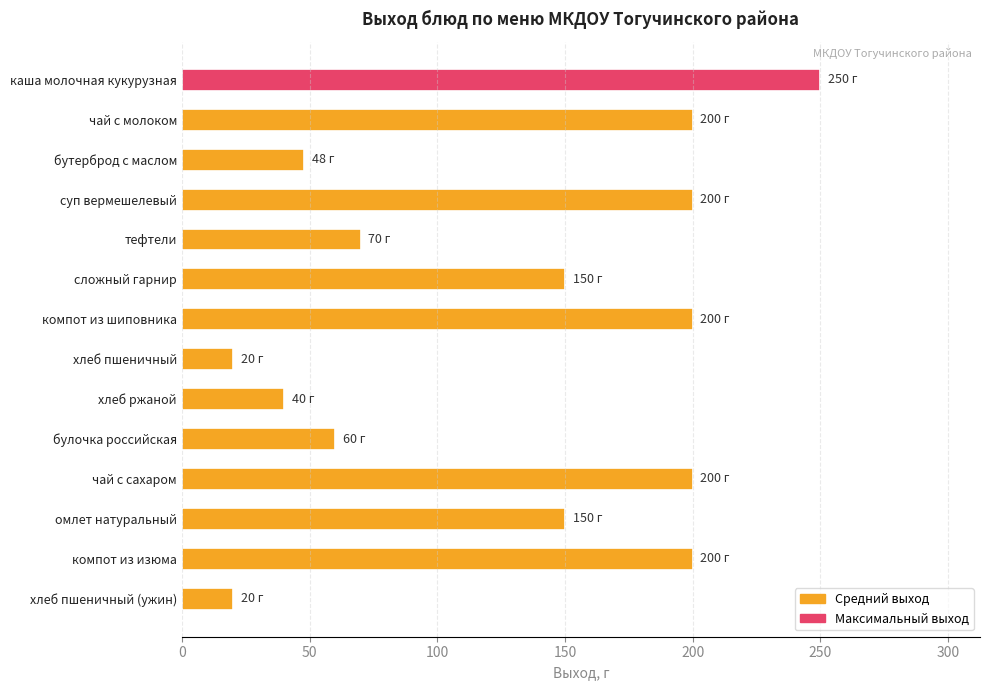

Between компот из изюма and омлет натуральный, which is larger?

компот из изюма